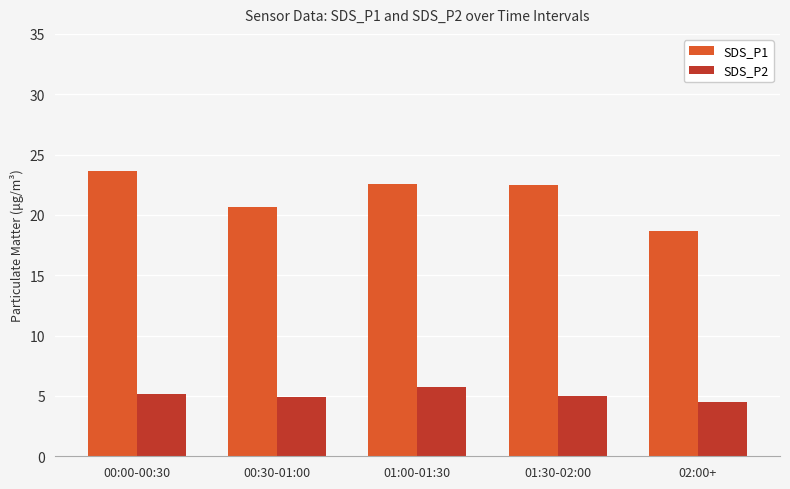

What is the sum of the SDS_P2 values at 01:30-02:00 and 01:00-01:30?

10.7